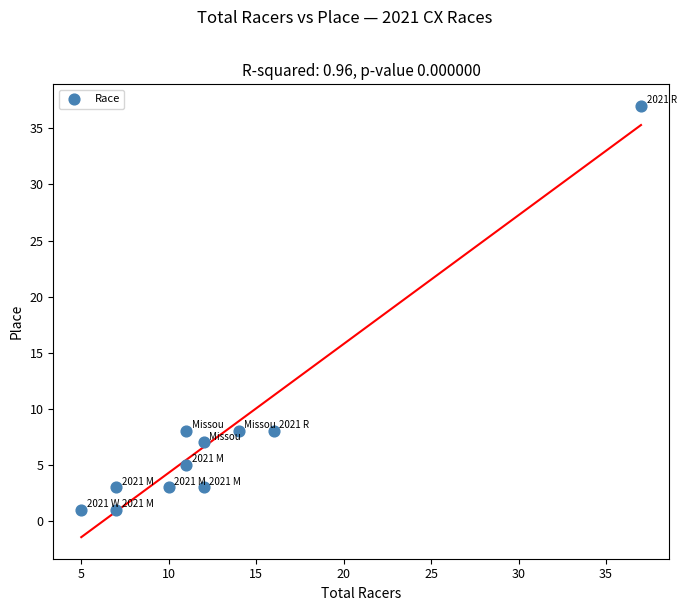

What is the average X value?

13